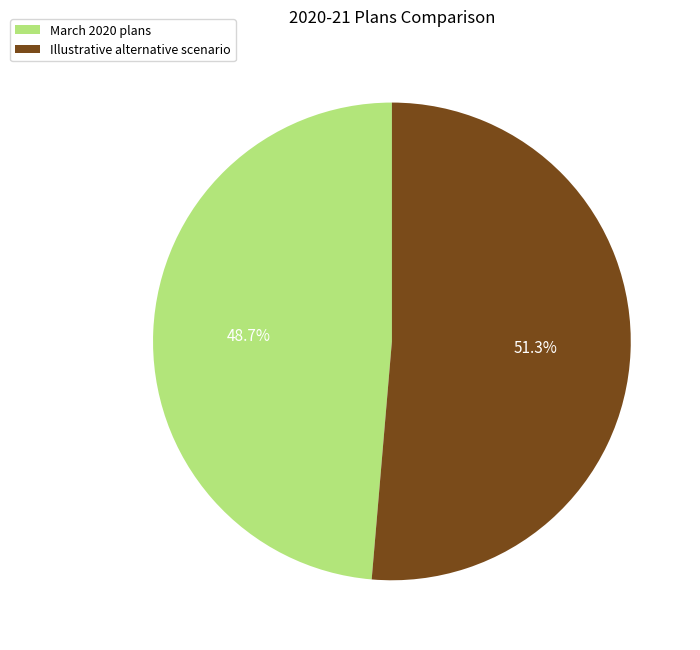

True or false: March 2020 plans accounts for 49% of the total.

True